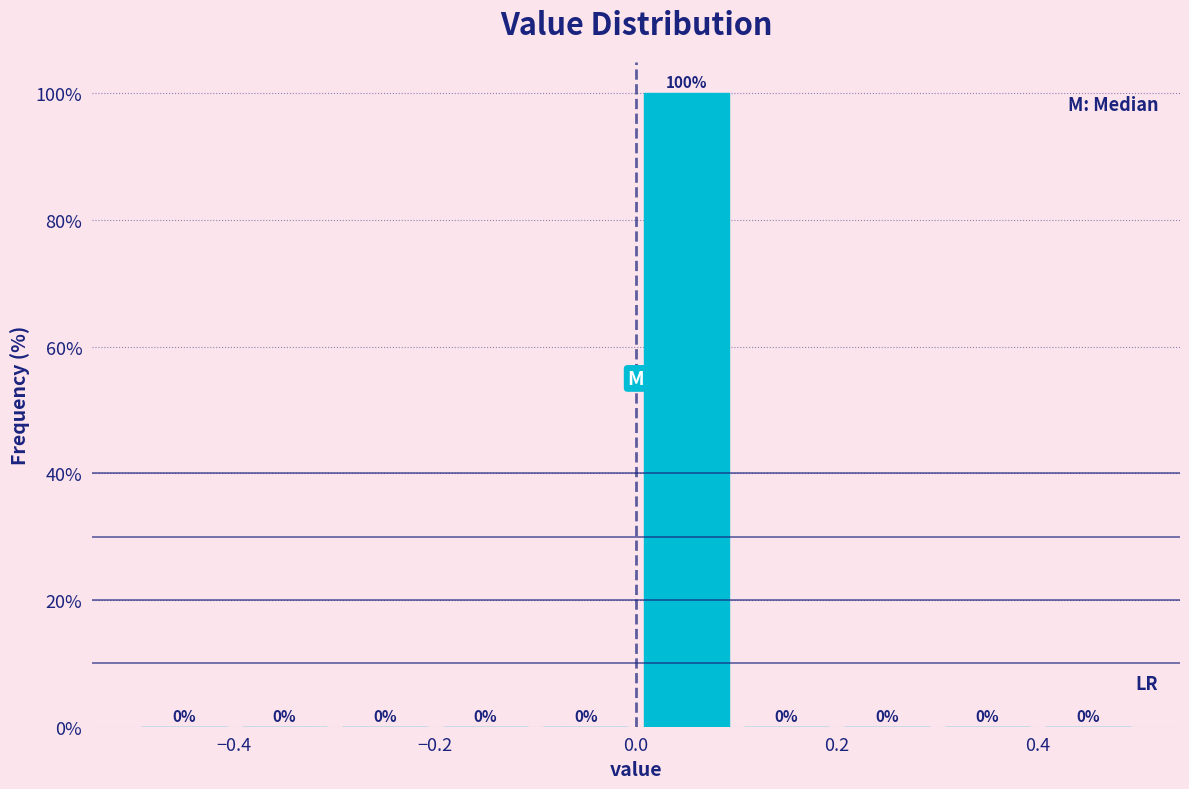

Reading left to right, list every bar in this chart as the range it spans on the x-axis followed by its height.

-0.5 to -0.4: 0
-0.4 to -0.3: 0
-0.3 to -0.2: 0
-0.2 to -0.1: 0
-0.1 to 0.0: 0
0.0 to 0.1: 100
0.1 to 0.2: 0
0.2 to 0.3: 0
0.3 to 0.4: 0
0.4 to 0.5: 0